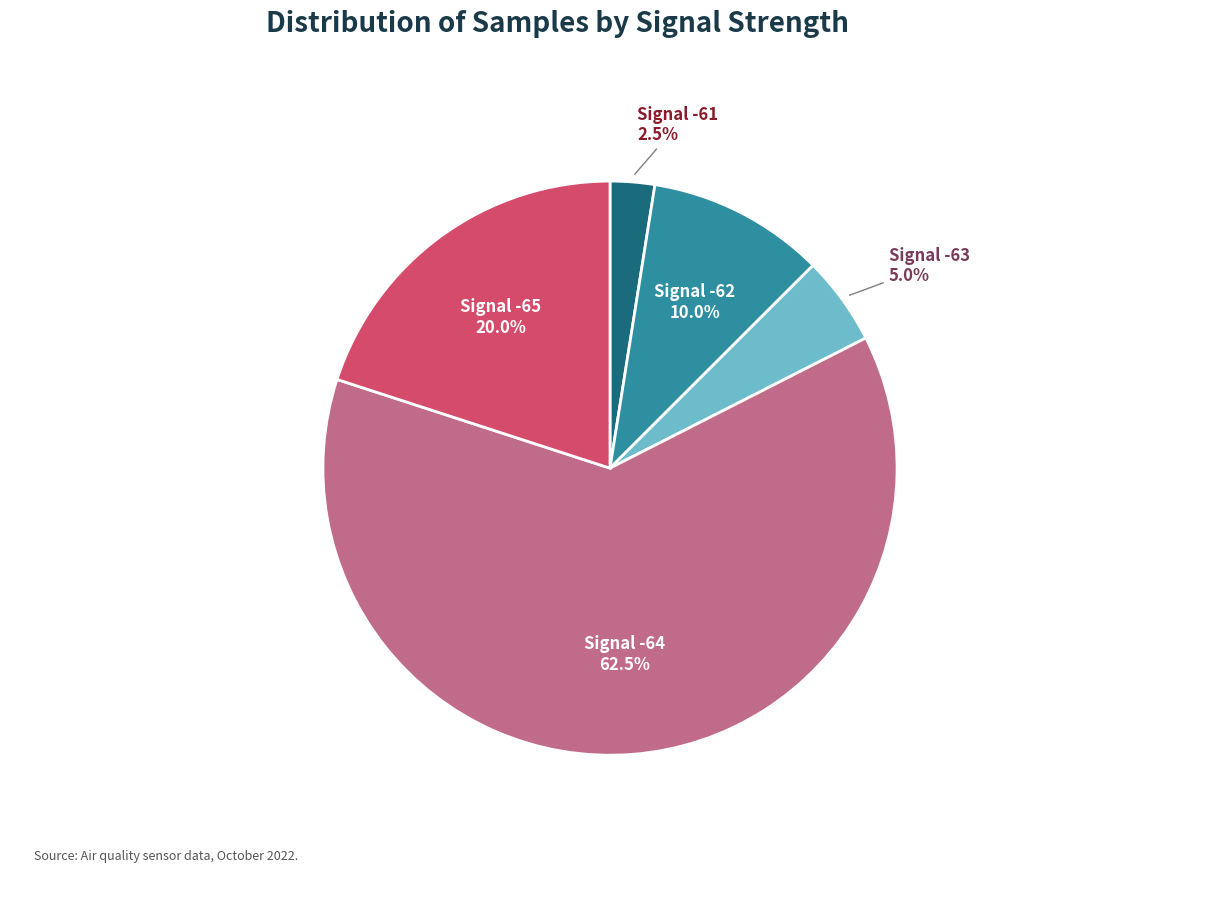

Is there a majority slice in this chart?

Yes